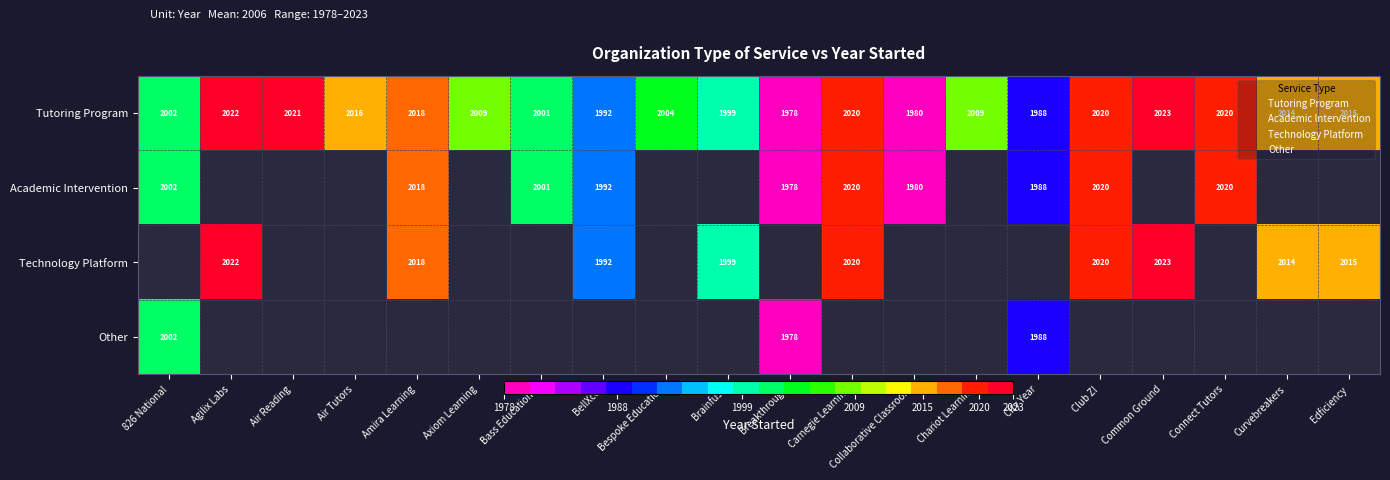

At which label is Other closest to 1001?

Breakthrough